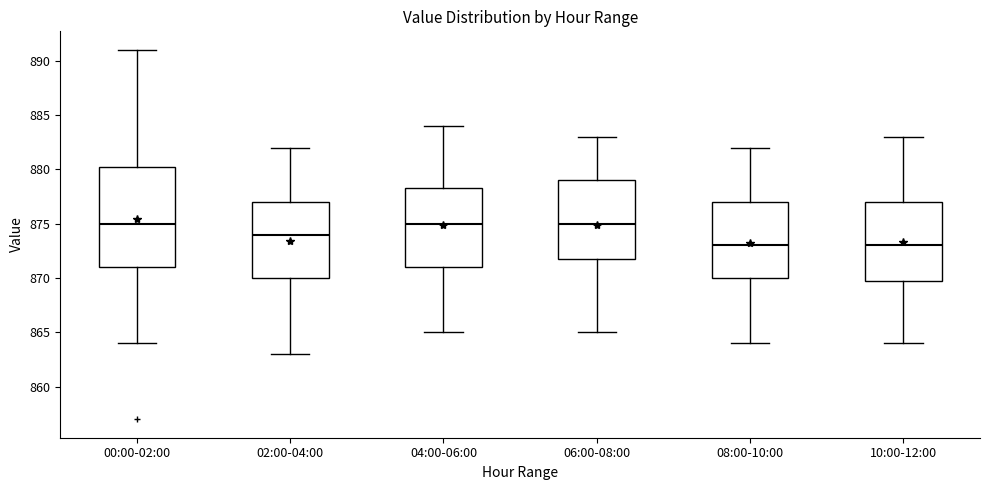

Reading left to right, read every box against the y-axis: the position of its median line, the range the box covers, and the ends of its whiskers. The values are not printed on the chart, so give them approximately, as read against the axis.

00:00-02:00: median 875.0, box 871.0 to 880.5, whiskers 864.0 to 891.0
02:00-04:00: median 874.0, box 870.0 to 877.0, whiskers 863.0 to 882.0
04:00-06:00: median 875.0, box 871.0 to 878.5, whiskers 865.0 to 884.0
06:00-08:00: median 875.0, box 872.0 to 879.0, whiskers 865.0 to 883.0
08:00-10:00: median 873.0, box 870.0 to 877.0, whiskers 864.0 to 882.0
10:00-12:00: median 873.0, box 870.0 to 877.0, whiskers 864.0 to 883.0